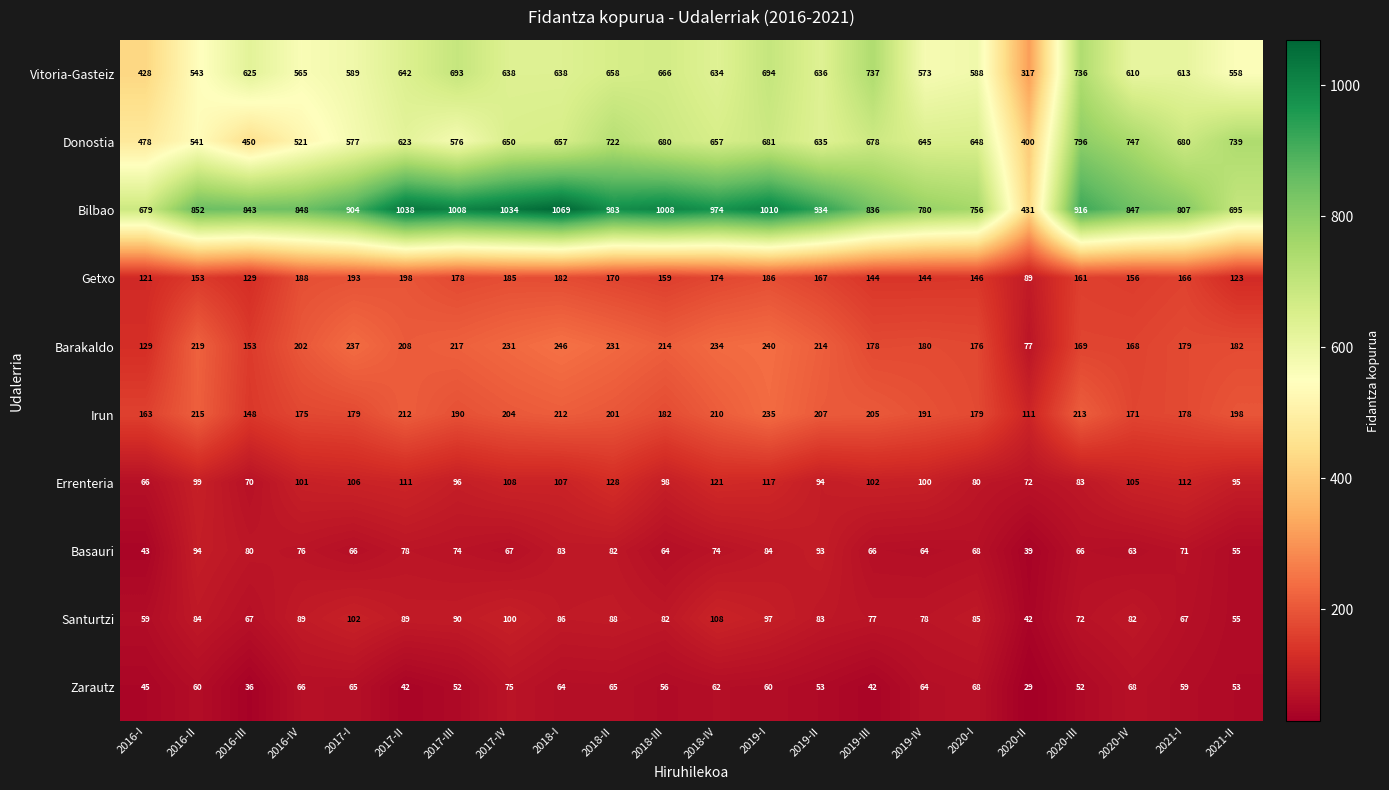

What is the greatest value displayed?

1069